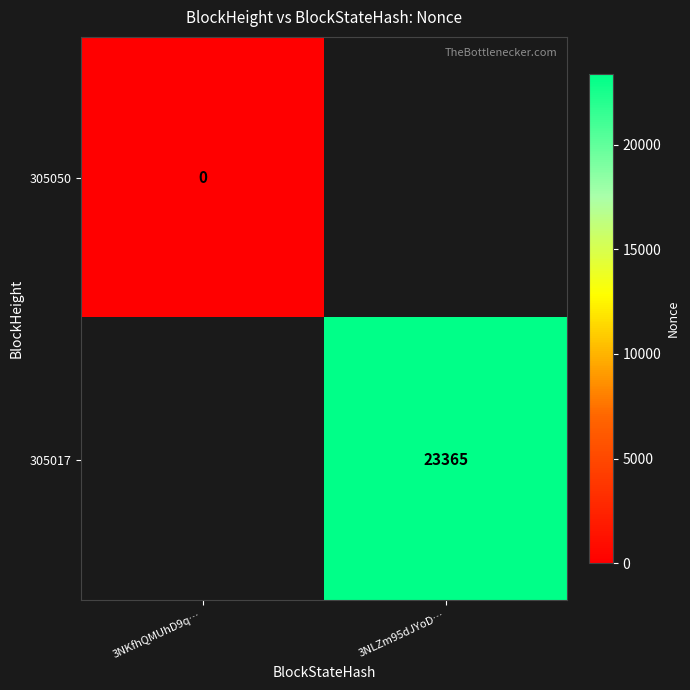

True or false: 305017 has a value of 13685 at 3NLZm95dJYoD….

False